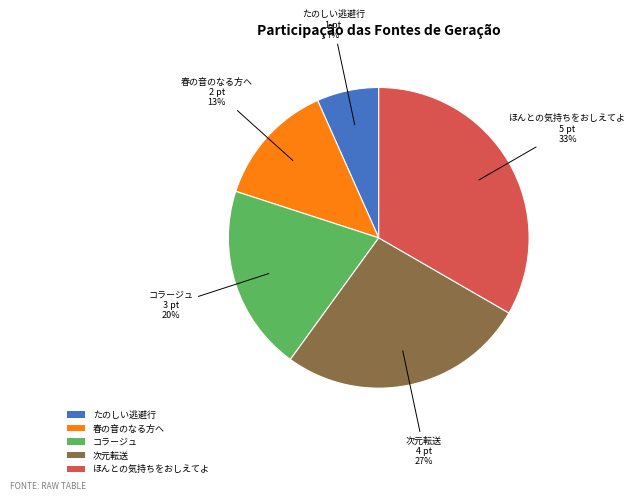

To the nearest percent, what is the combined percentage of コラージュ and 次元転送?

47%